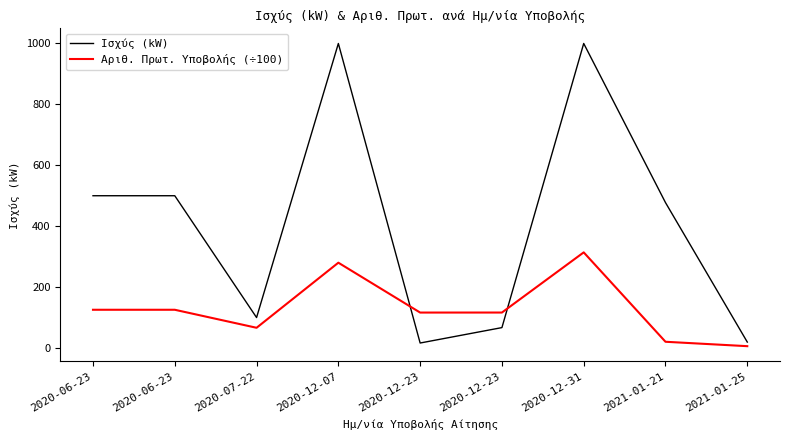

Does the chart have visible grid lines?

No